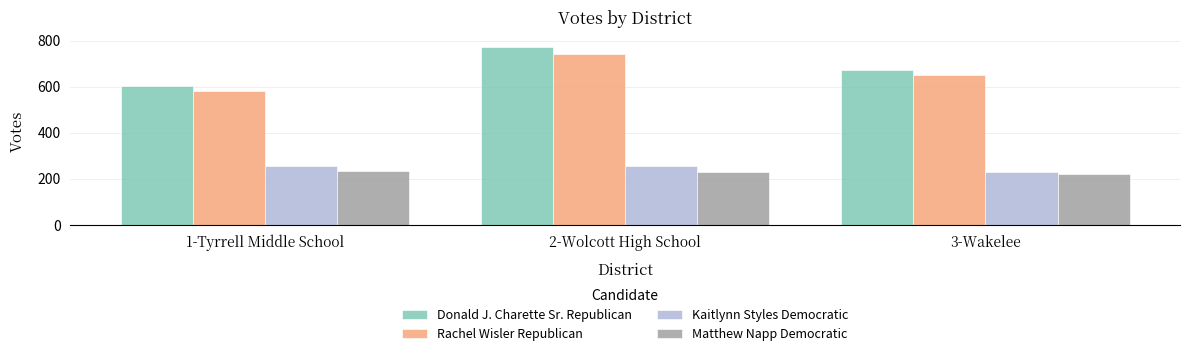

Between 1-Tyrrell Middle School and 3-Wakelee, which series saw the biggest shift?

Donald J. Charette Sr. Republican